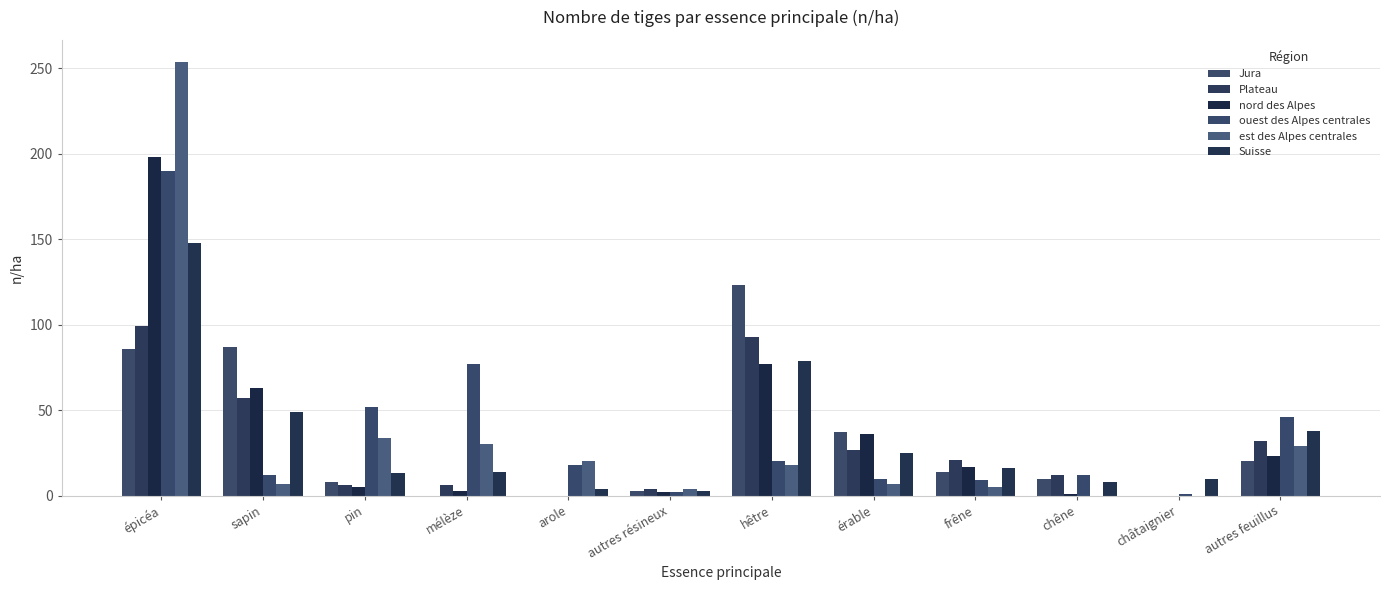

The ouest des Alpes centrales series shows 20 at chêne. True or false?

False